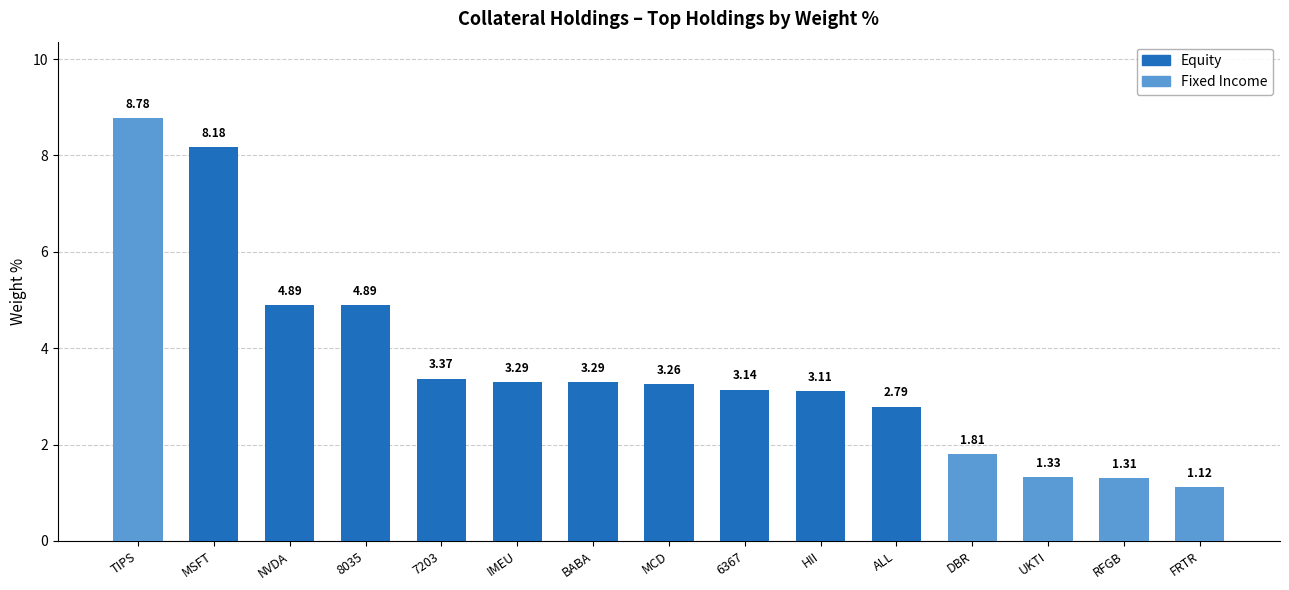

The Fixed Income series shows -6.0 at MCD. True or false?

False